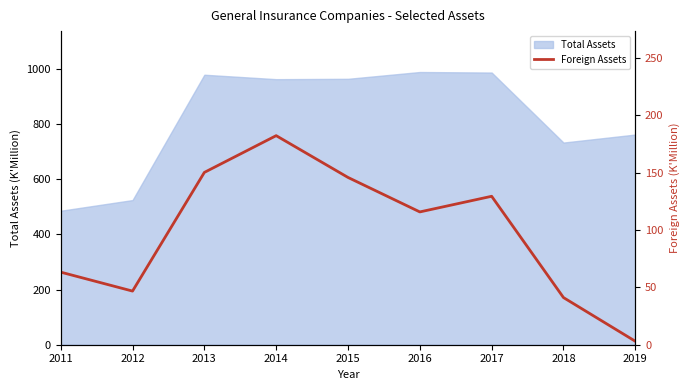

True or false: the data shows 115.7 at 2016.

True